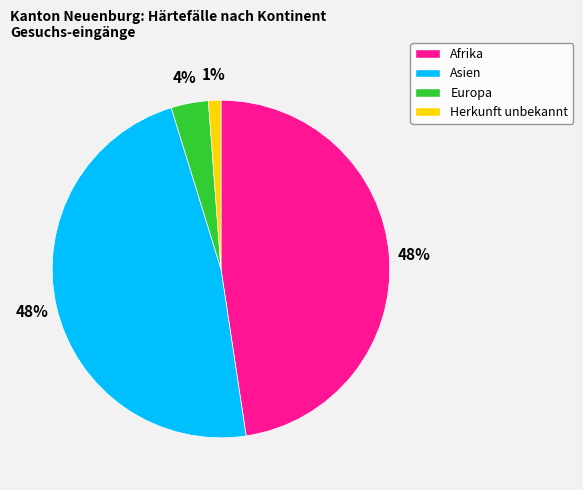

Does Afrika represent more than half of the total?

No